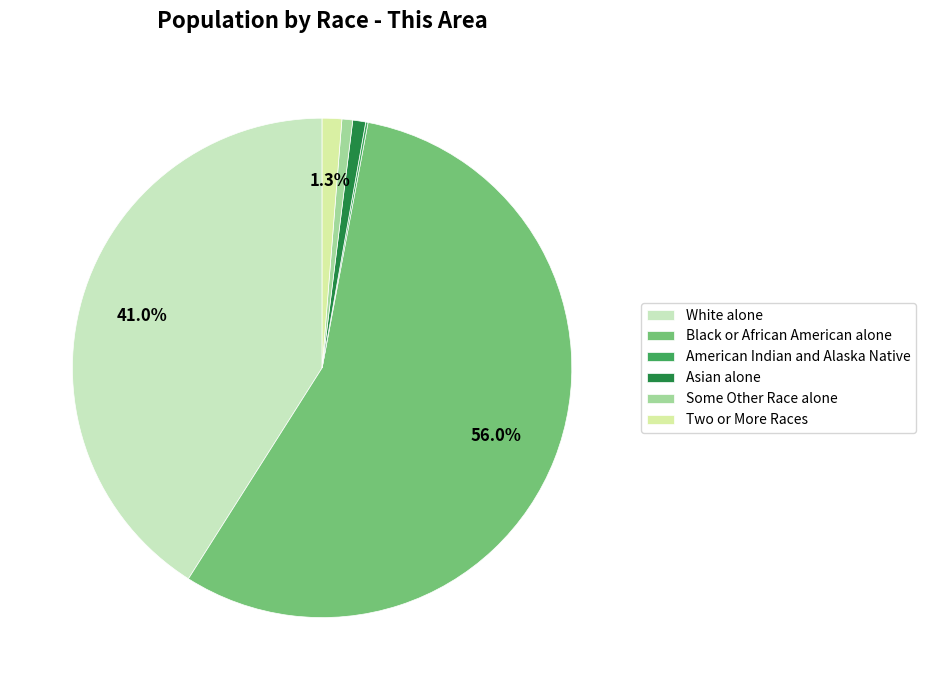

To the nearest percent, what is the difference between the largest and smallest slice percentages?

56%